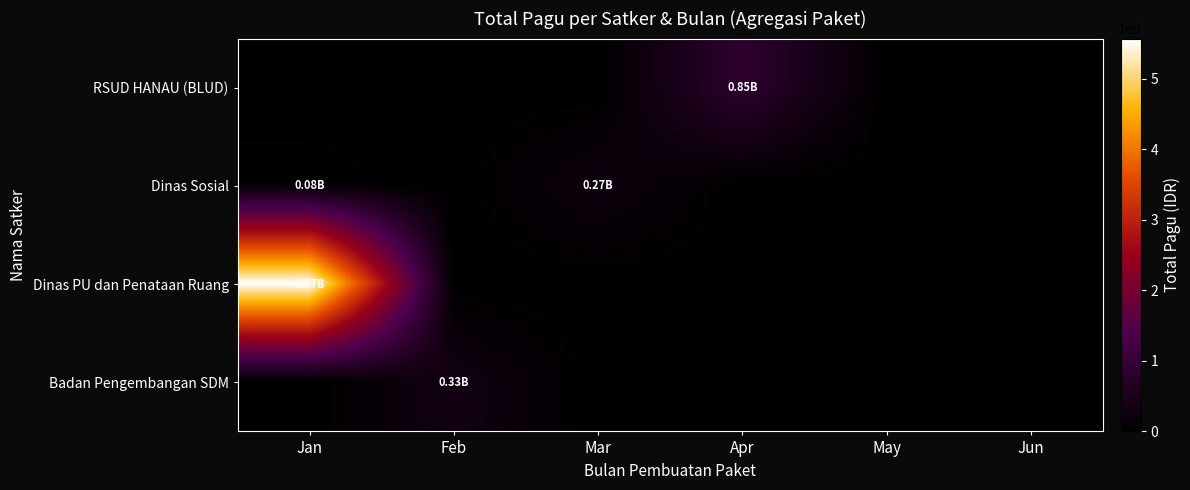

Reading left to right, list all the values displayed in this chart.

RSUD HANAU (BLUD): Jan=0	Feb=0	Mar=0	Apr=846300000	May=0	Jun=0
Dinas Sosial: Jan=81778000	Feb=0	Mar=272100000	Apr=0	May=0	Jun=0
Dinas PU dan Penataan Ruang: Jan=5572750000	Feb=0	Mar=0	Apr=0	May=0	Jun=0
Badan Pengembangan SDM: Jan=0	Feb=334644031	Mar=0	Apr=0	May=0	Jun=0